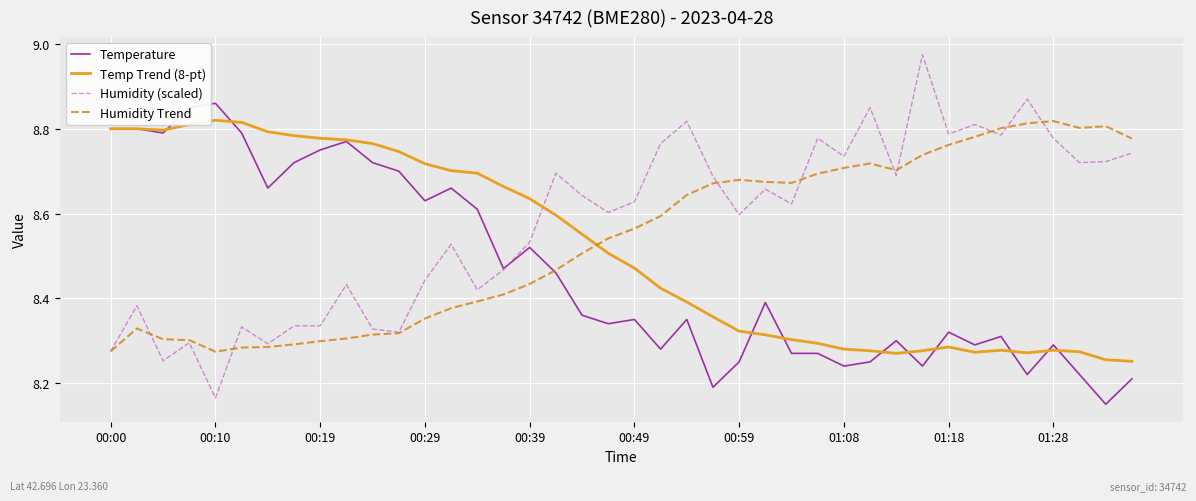

How many lines are shown in the chart?

4